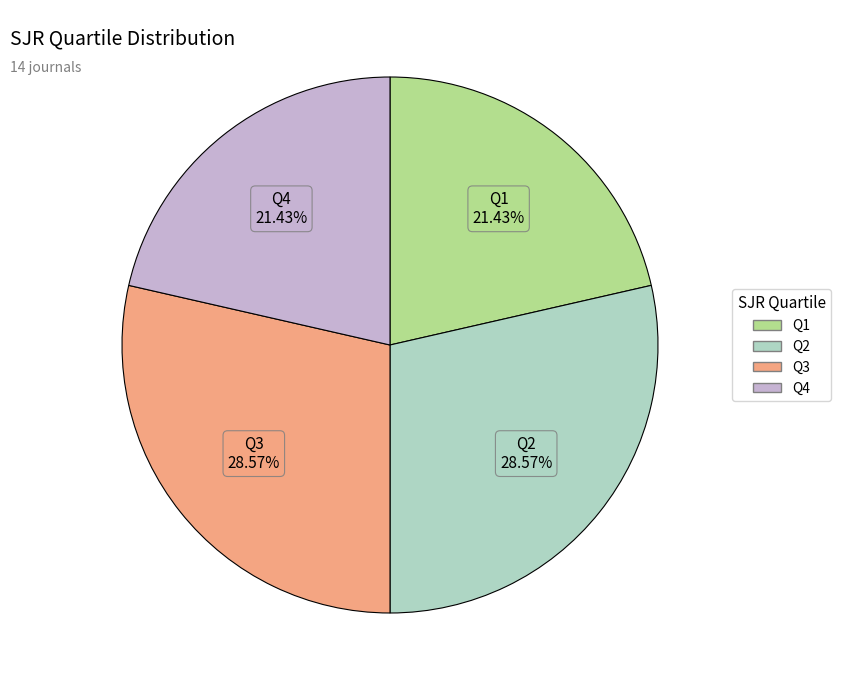

To the nearest percent, what is the combined percentage of Q4 and Q2?

50%